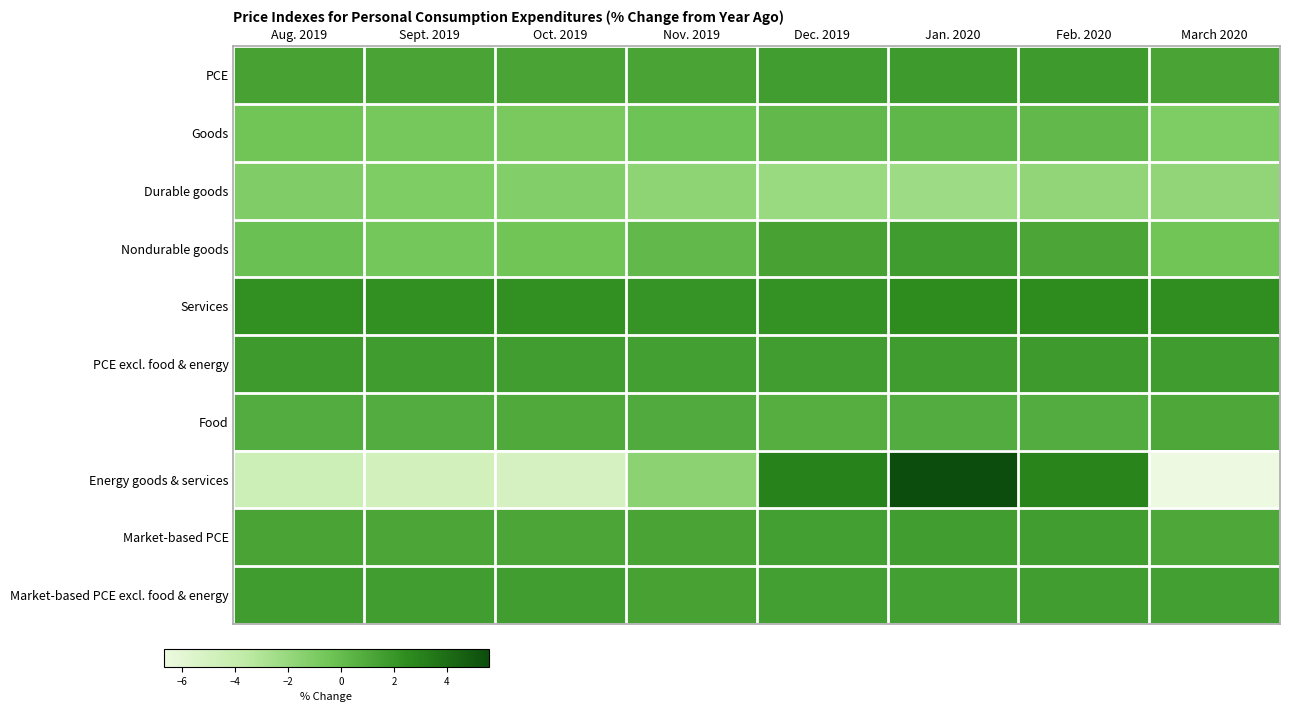

Count the number of categories in the chart.

8